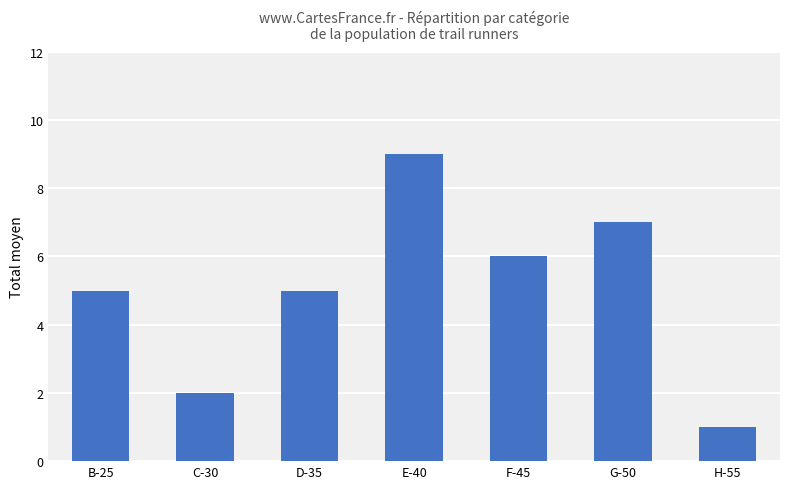

Is it true that the value at B-25 is 2?

False